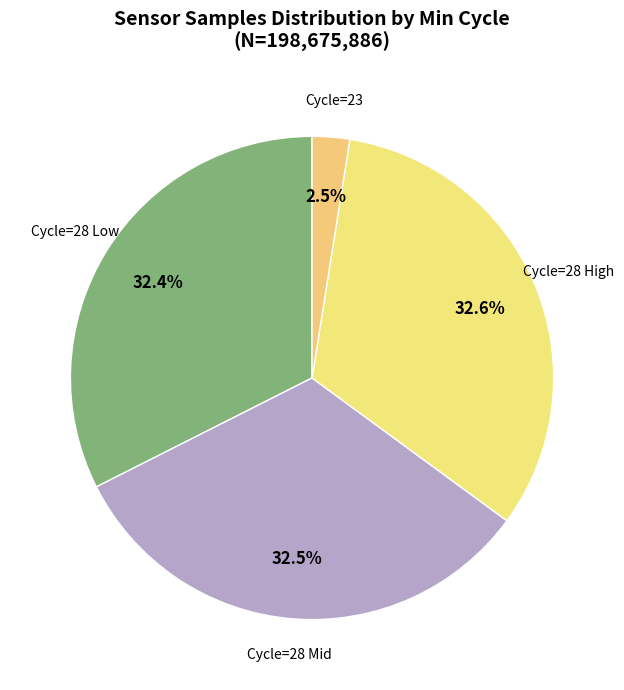

How many slices are in this pie chart?

4